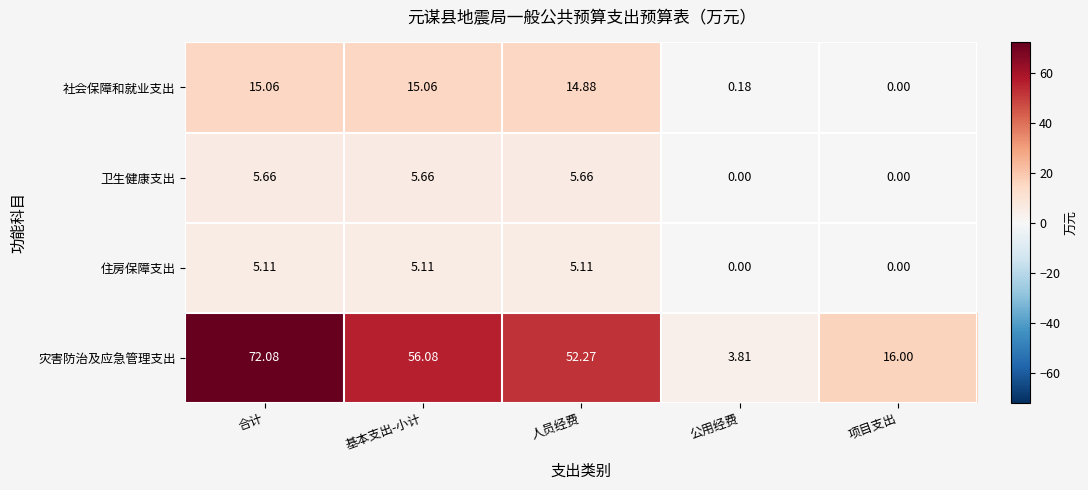

Where does the 社会保障和就业支出 series first go above 14?

合计